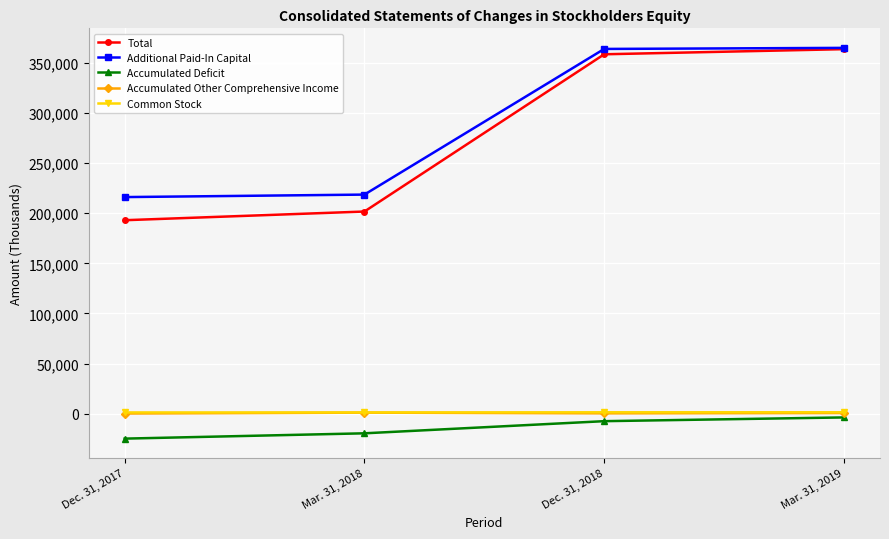

Which series has the largest range (max minus min)?

Total